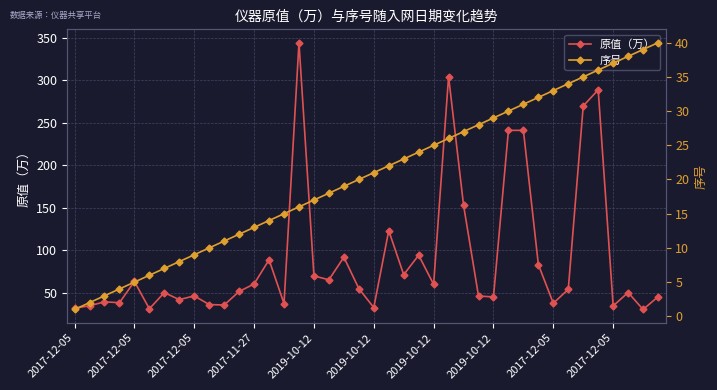

Rank the series at 34 from lowest to highest value.

序号, 原值（万）